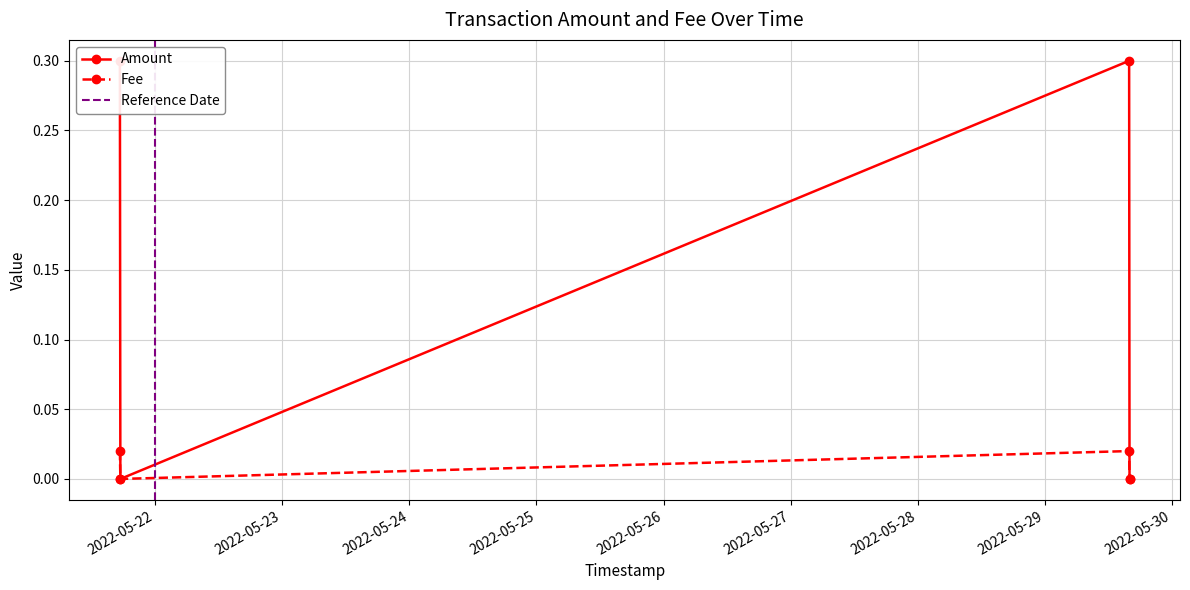

Reading left to right, what are all the values shown in this chart?

Amount: 0.3	0.0	0.3	0.0
Fee: 0.0	0.0	0.0	0.0